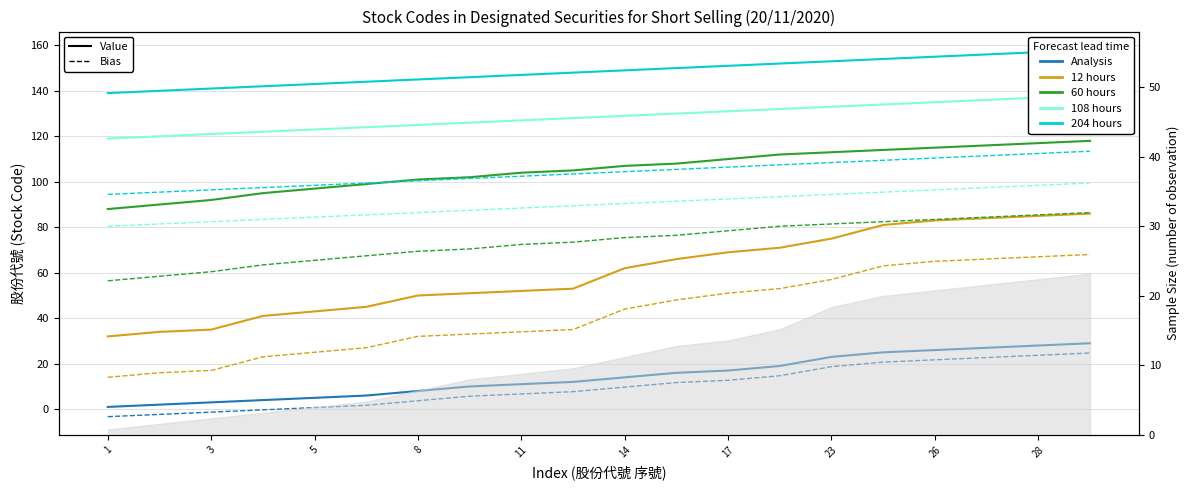

Does the chart display data point markers on the line(s)?

No